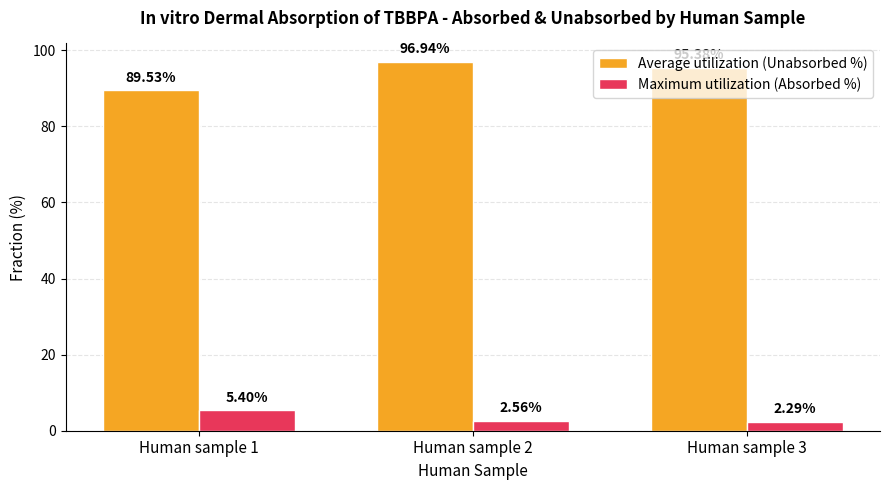

Which category has the highest value in the Maximum utilization (Absorbed %) series?

Human sample 1